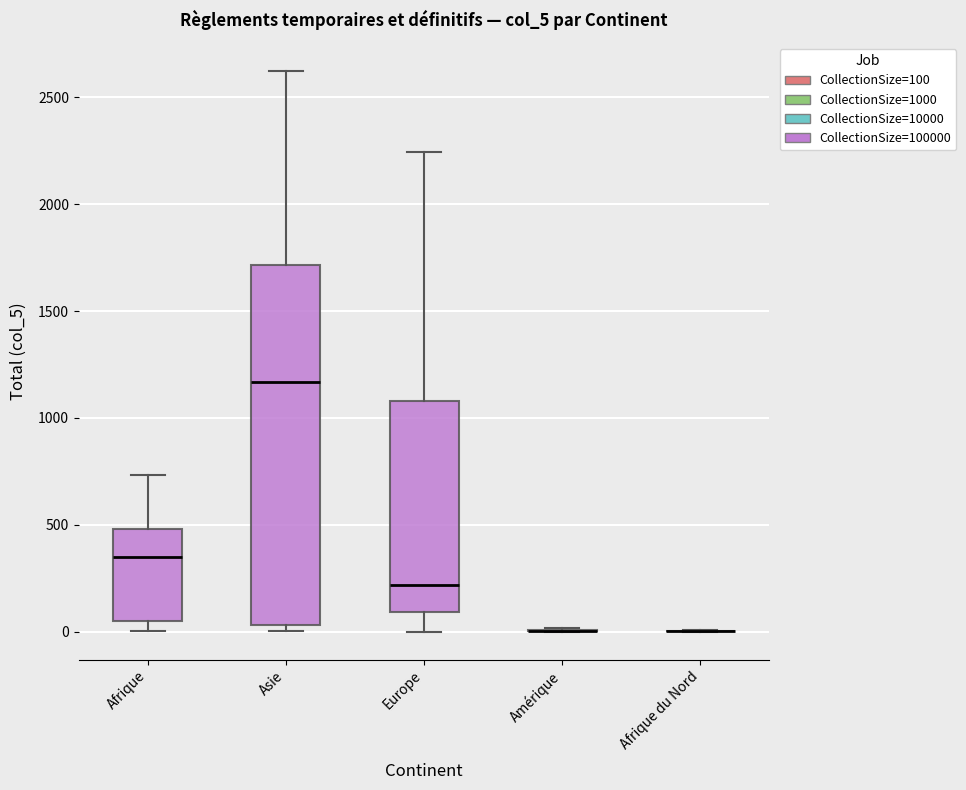

Which box is the tallest, from its lower edge to its upper edge?

Asie